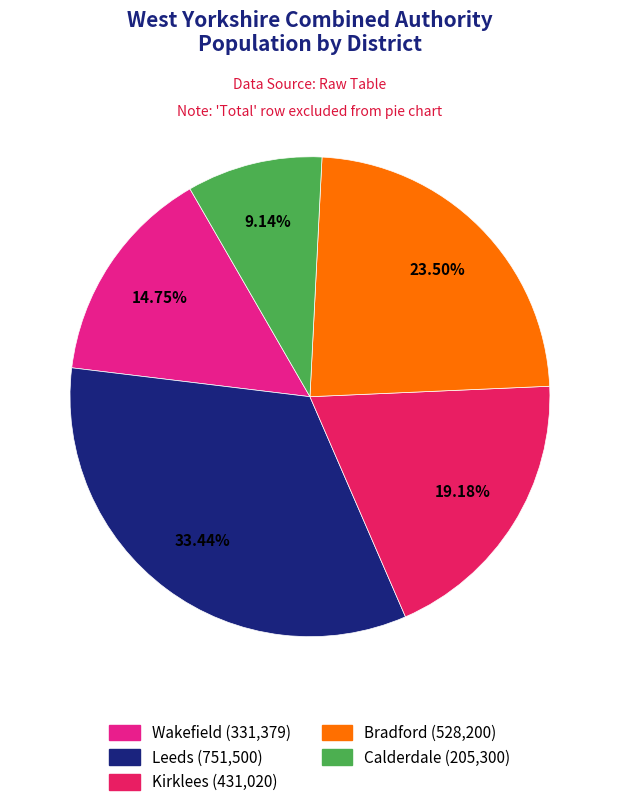

Does Calderdale account for over 50% of the chart?

No